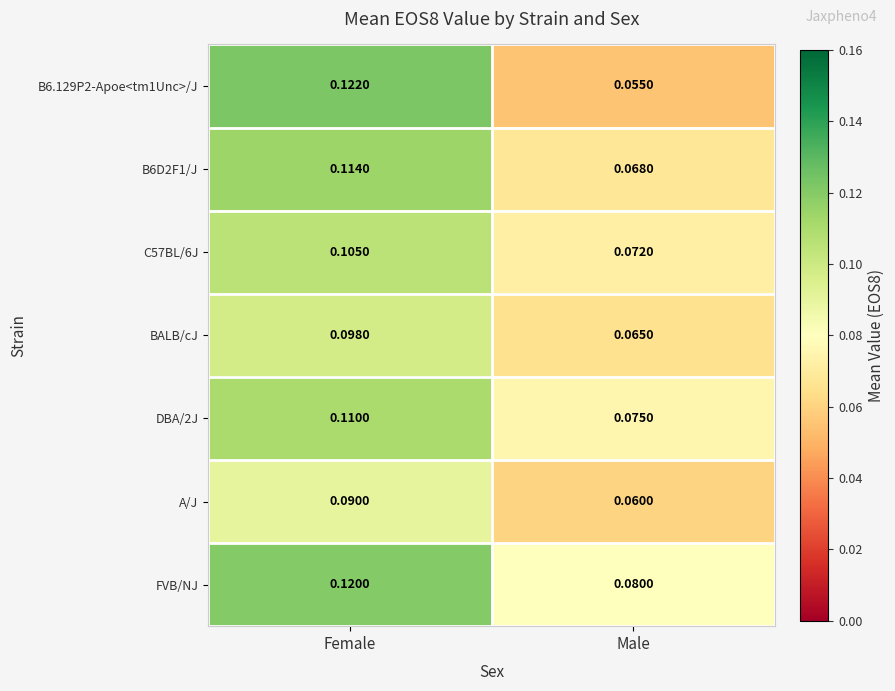

Which category has the highest value in the B6.129P2-Apoe<tm1Unc>/J series?

Female